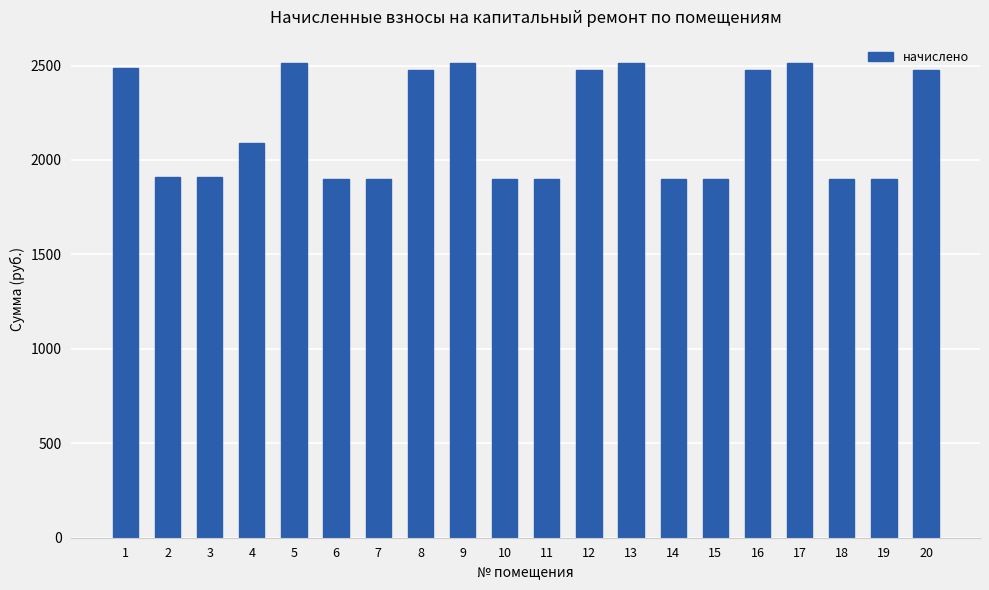

Does the chart contain stacked bars?

No